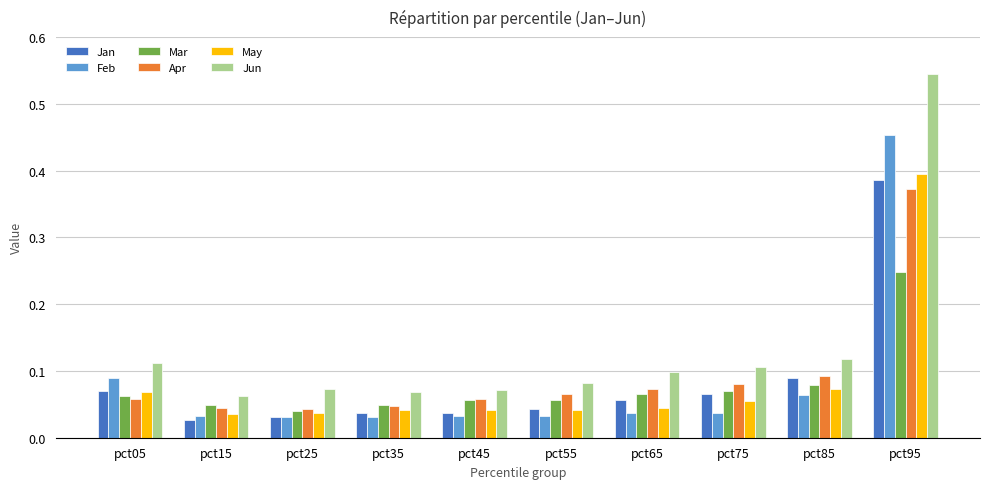

Which category has the highest value in the Mar series?

pct95